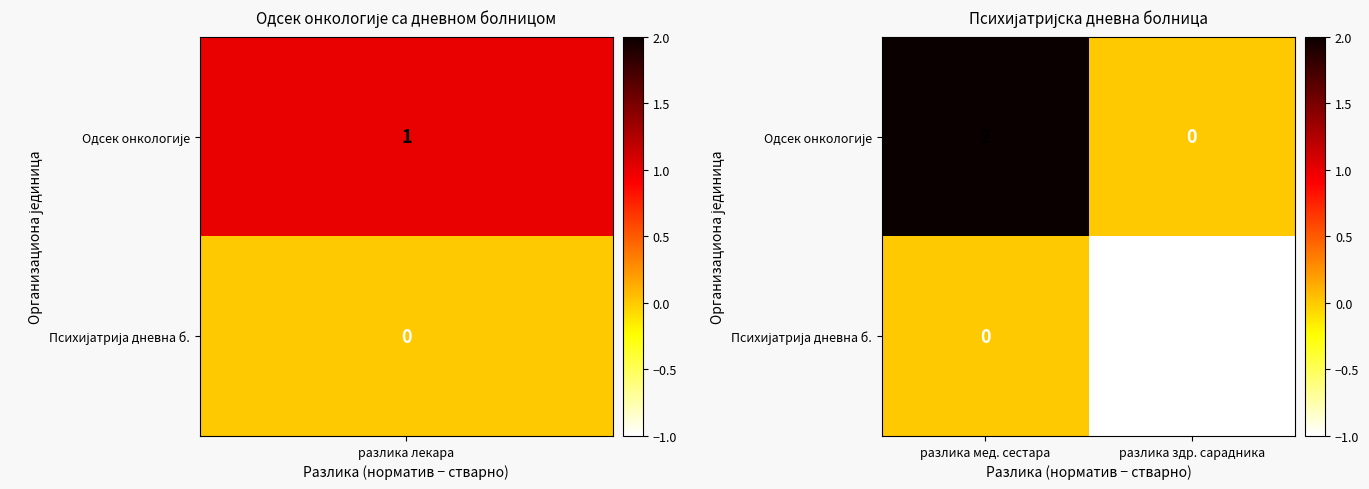

At which category does the chart reach its peak across all series?

разлика мед. сестара